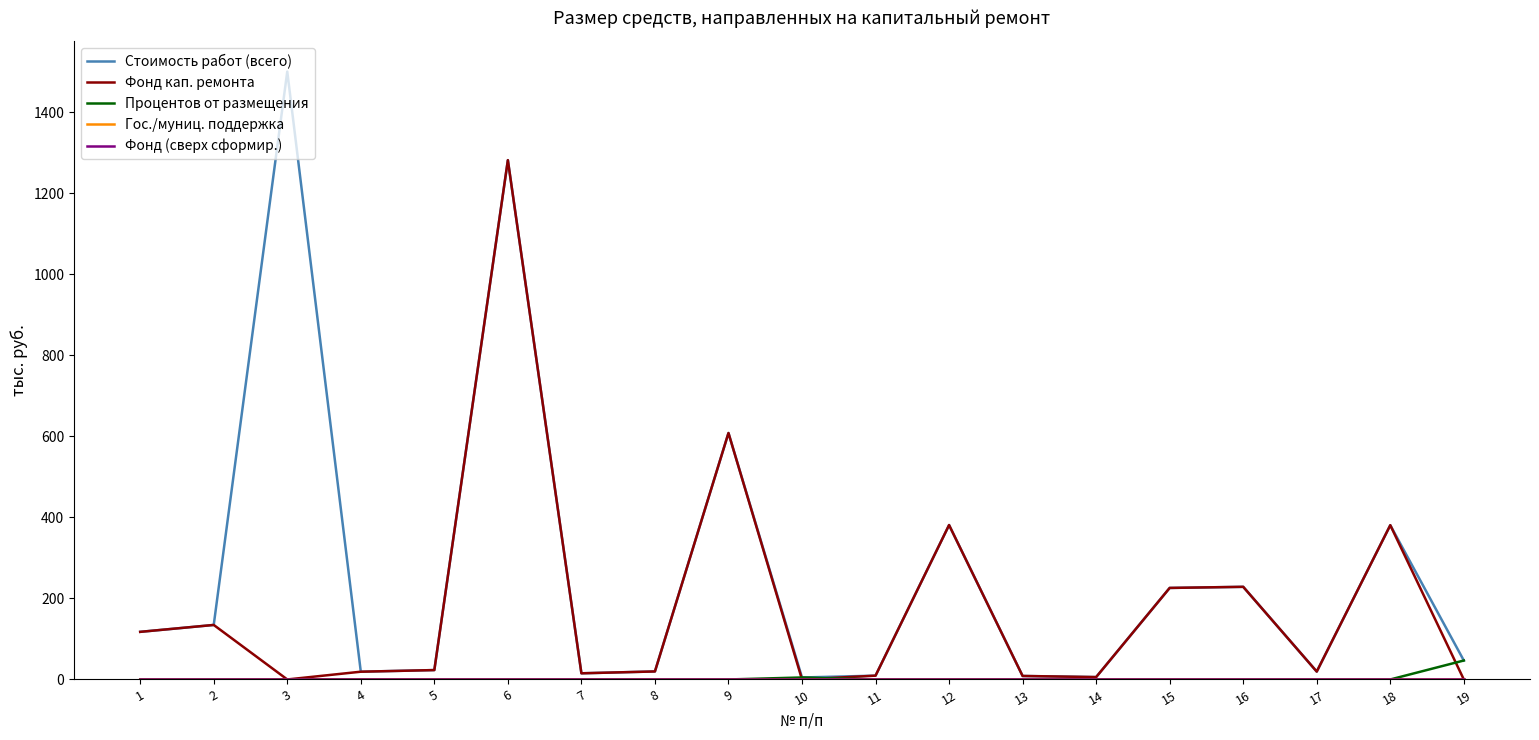

What is the maximum value shown in the chart?

1500.3